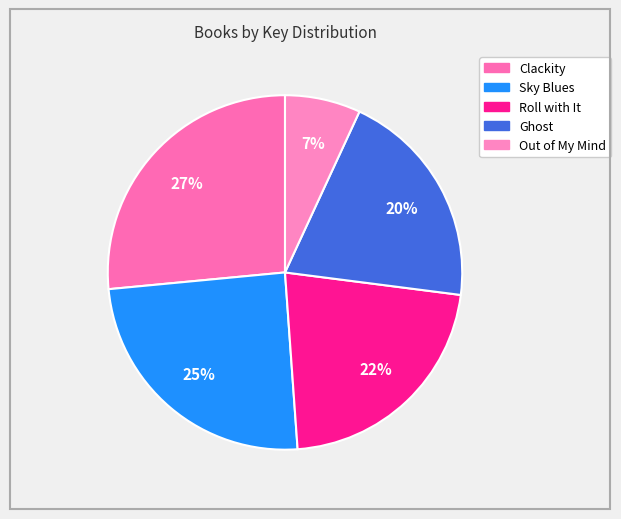

How many segments does this pie chart have?

5